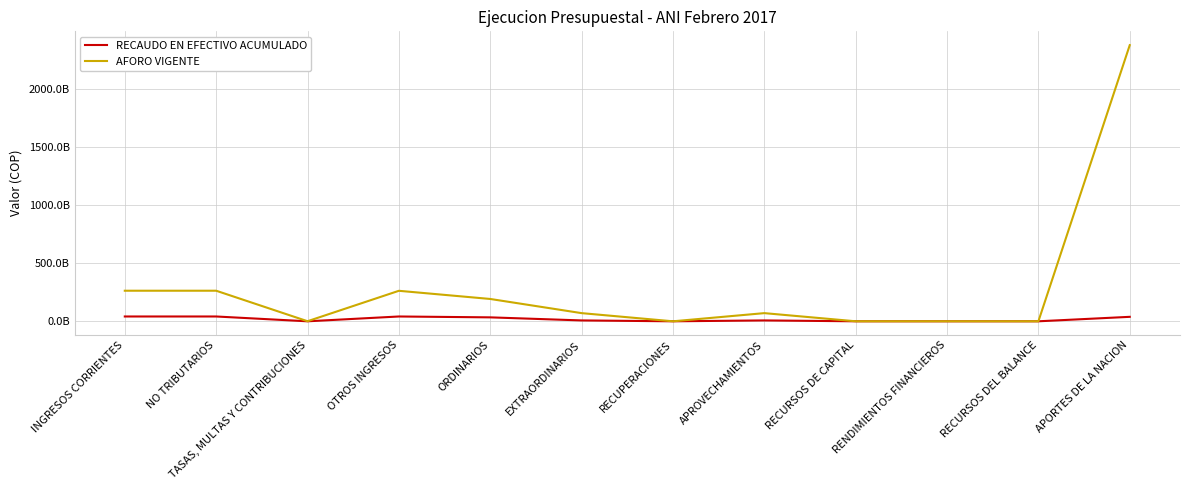

At which category is the sum across all series the highest?

APORTES DE LA NACION